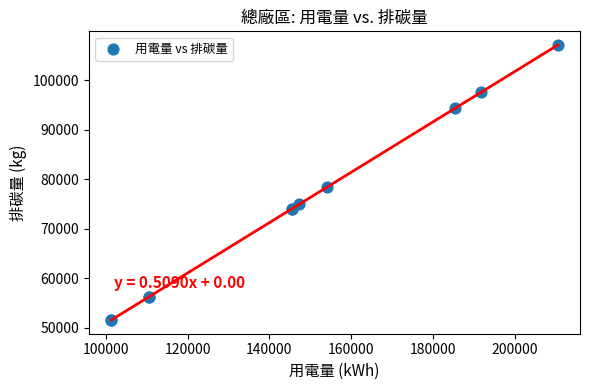

What Y value in the scatter plot is closest to 79361?

78459.5